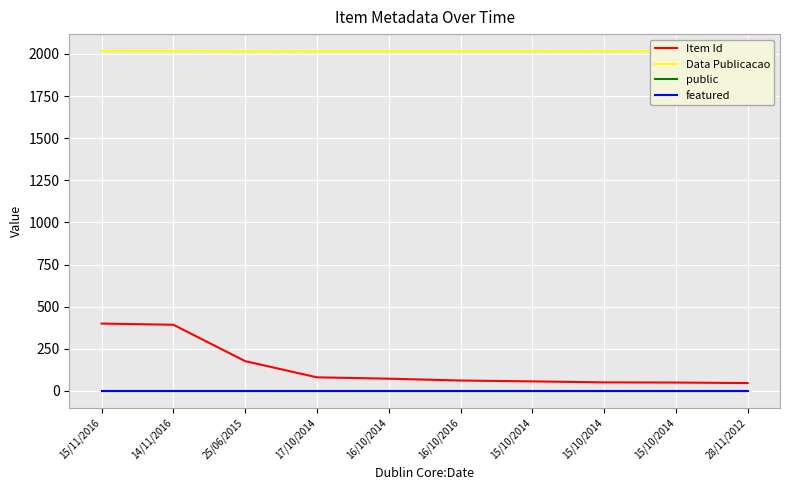

Which has a higher value, 14/11/2016 or 28/11/2012?

14/11/2016